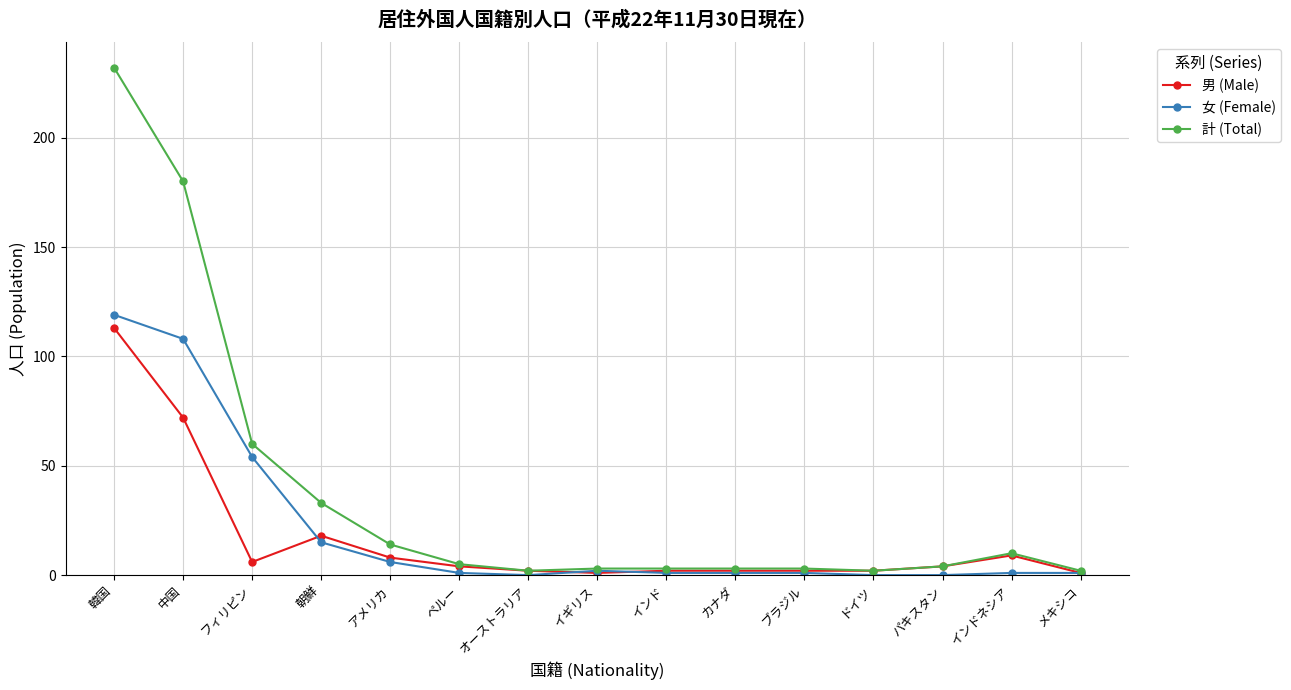

At how many categories does at least one series exceed 143?

2